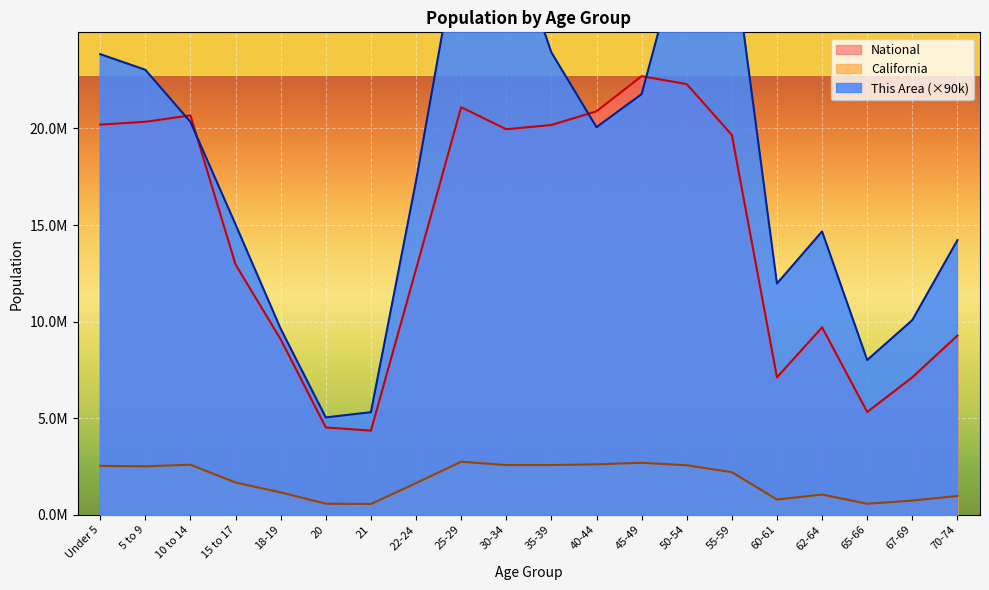

Which has a higher value, 45-49 or 40-44?

45-49